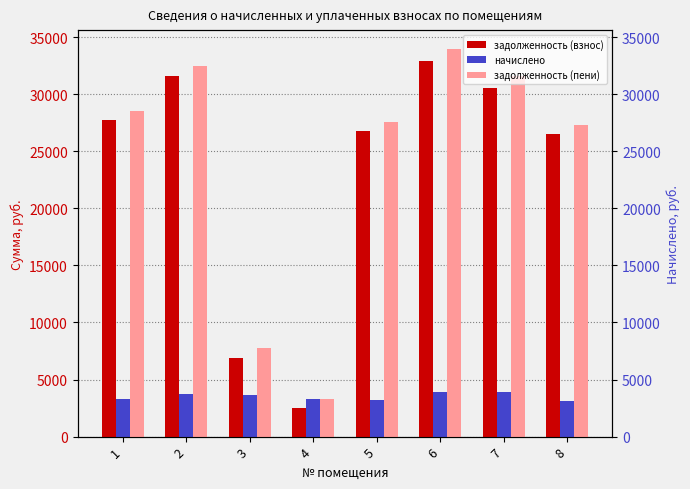

Reading left to right, what are all the values shown in this chart?

задолженность (взнос): 27738.9	31558.6	6868.5	2471.9	26731.9	32935.9	30568.9	26549.3
начислено: 3295.9	3749.8	3623.3	3295.9	3176.9	3913.4	3913.4	3154.6
задолженность (пени): 28562.9	32496.0	7774.4	3295.9	27526.1	33914.3	31547.3	27337.9